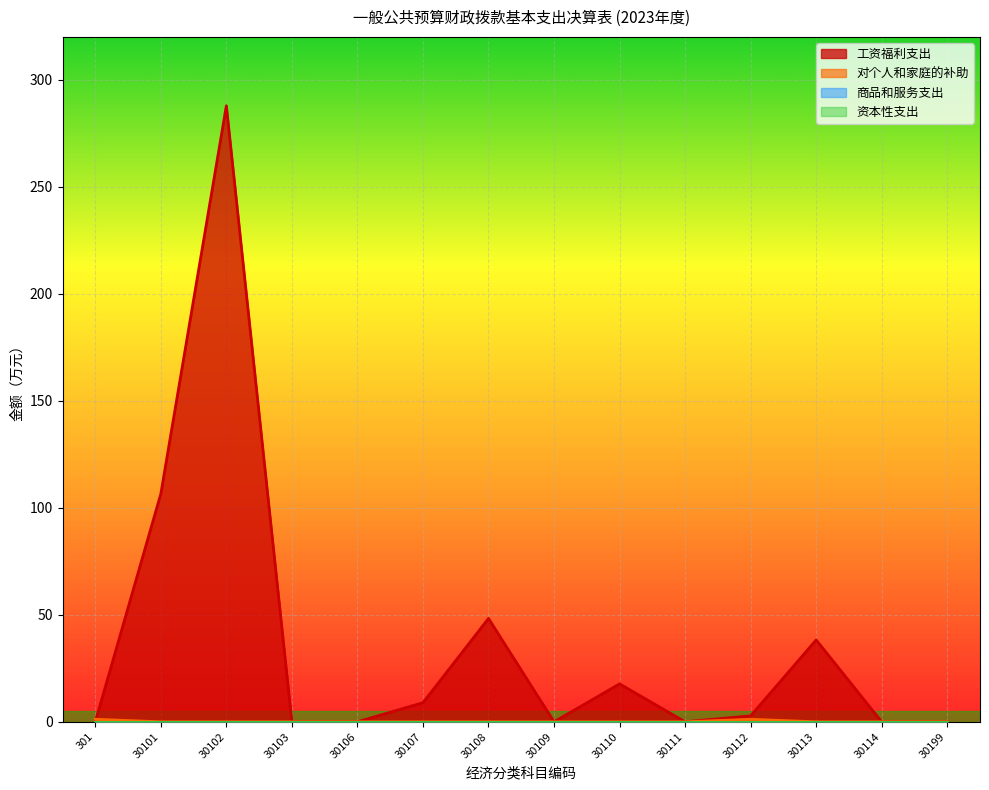

Which series has the largest total across all categories?

工资福利支出